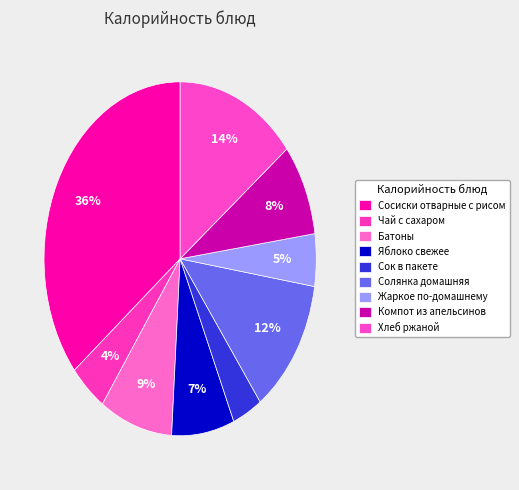

Approximately how many times larger is the value at Сосиски отварные с рисом compared to Жаркое по-домашнему?

7.5